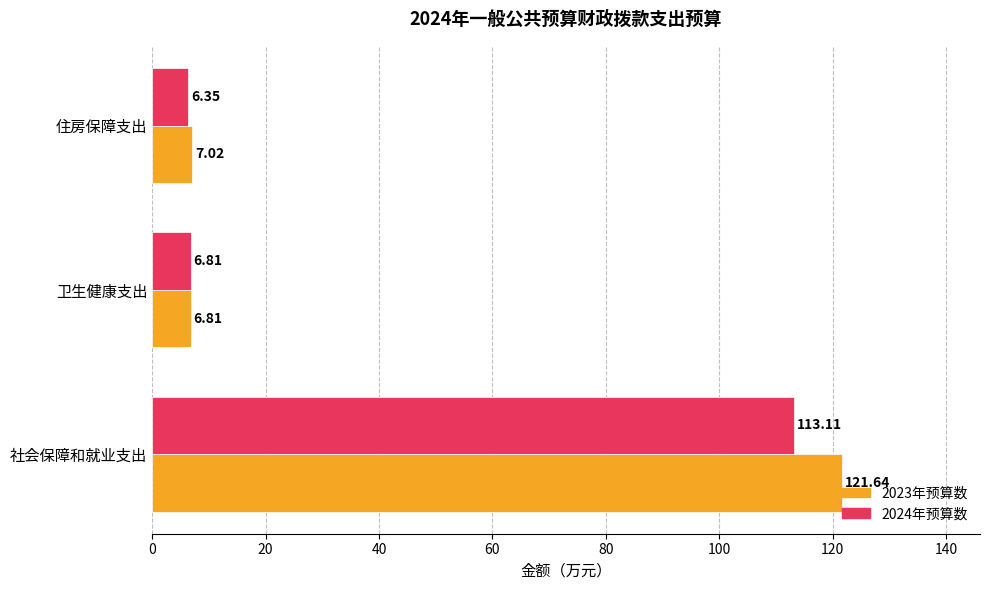

What is the average value of the 2023年预算数 series?

45.2